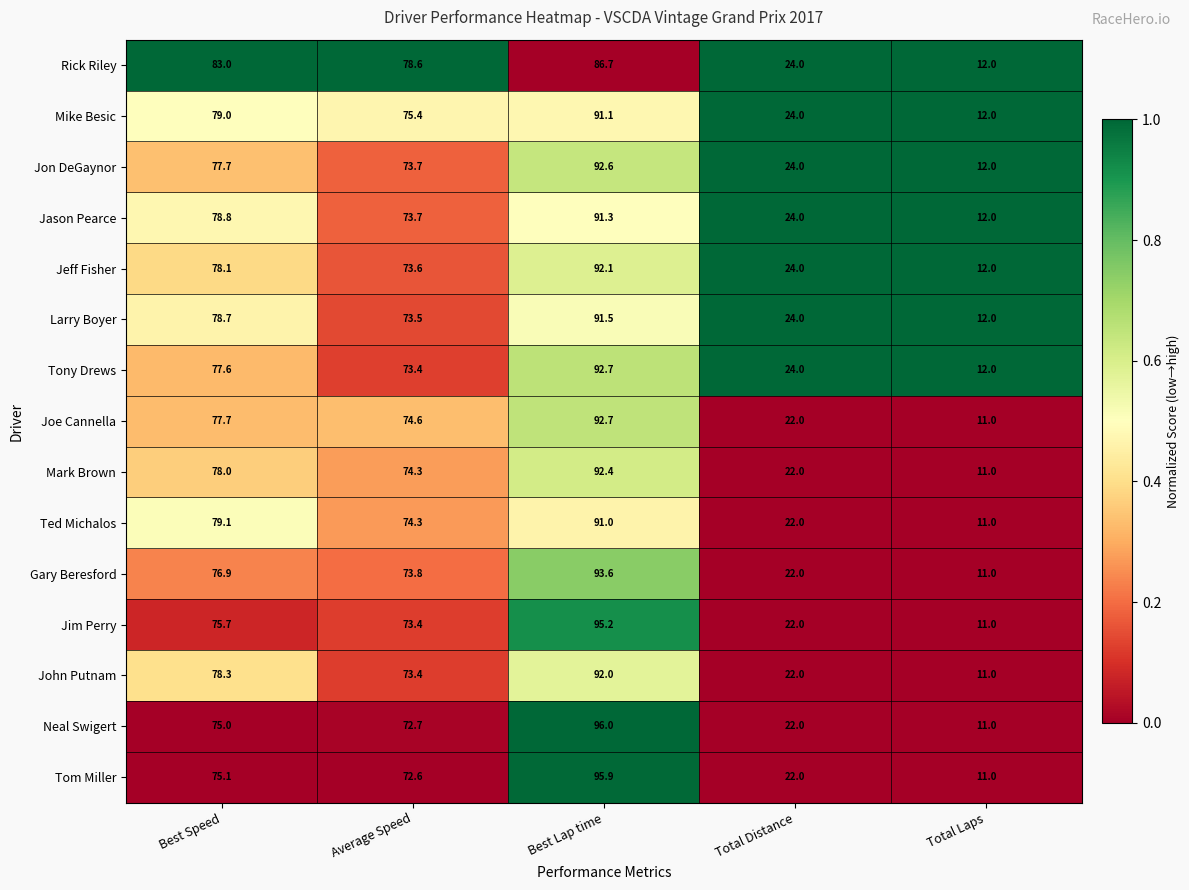

What is the greatest value displayed?

96.0